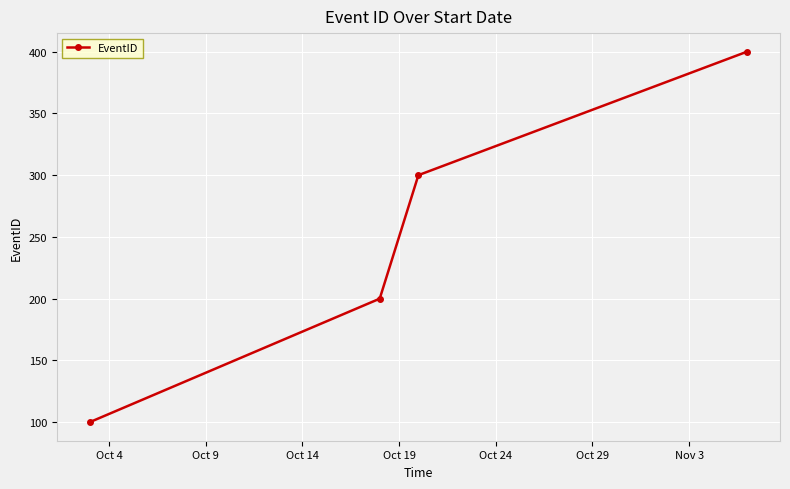

What is the value of the 3rd point from the left?

300